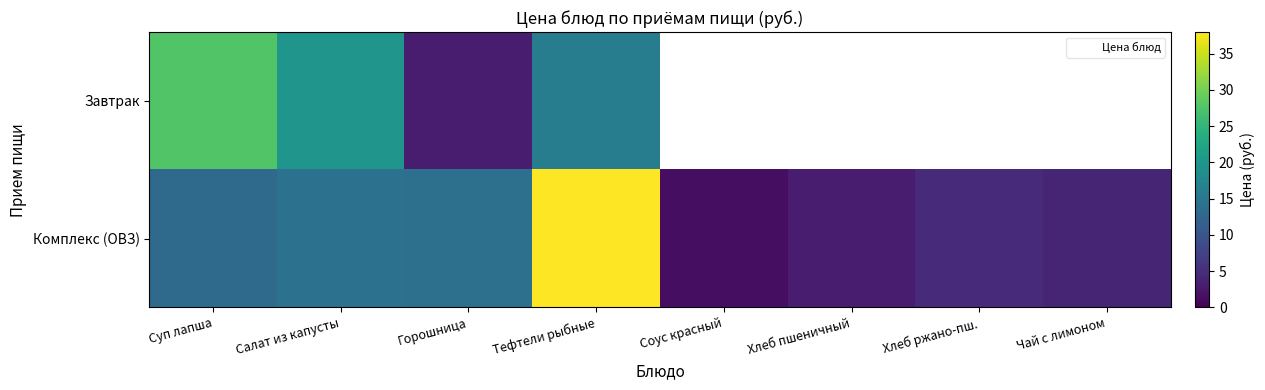

Which category has the highest value across all series?

Тефтели рыбные